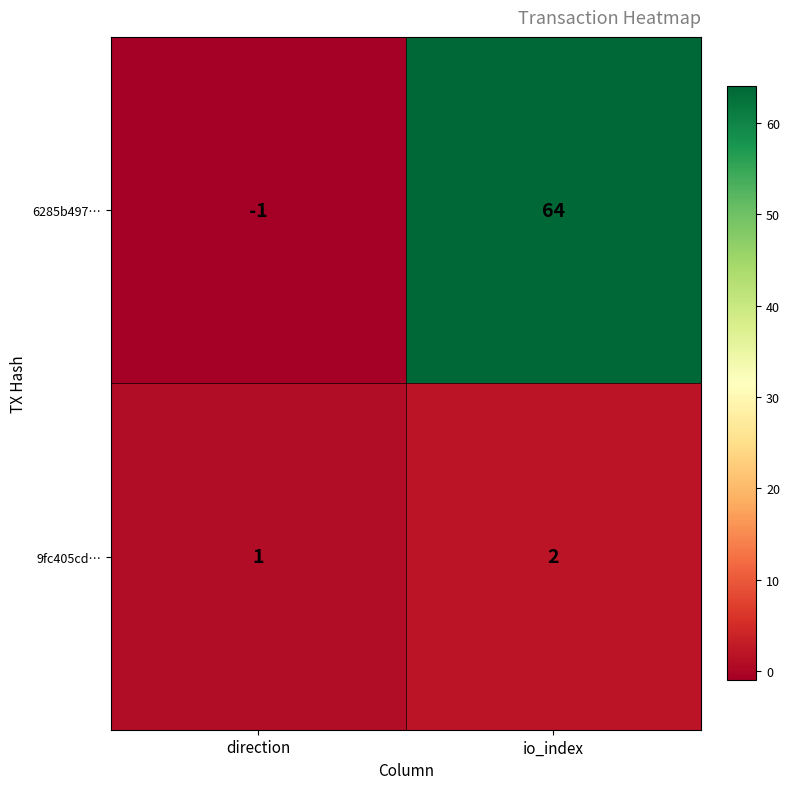

The value of 6285b497… at io_index is 64. True or false?

True